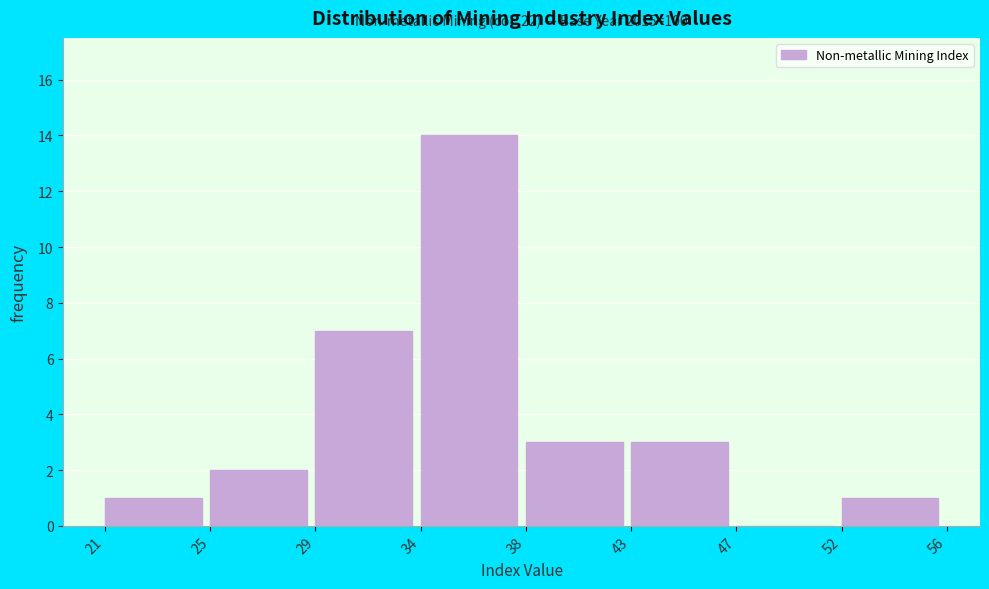

Reading left to right, what are all the values shown in this chart?

21=1	25=2	29=7	34=14	38=3	43=3	47=0	52=1